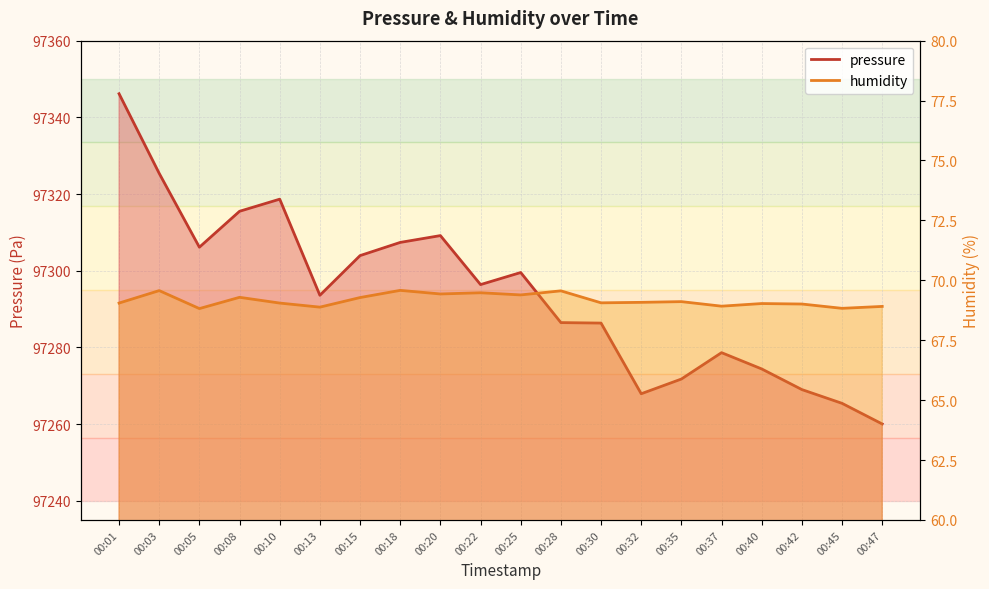

What is the value of the pressure point at the 5th from the left?

97318.7